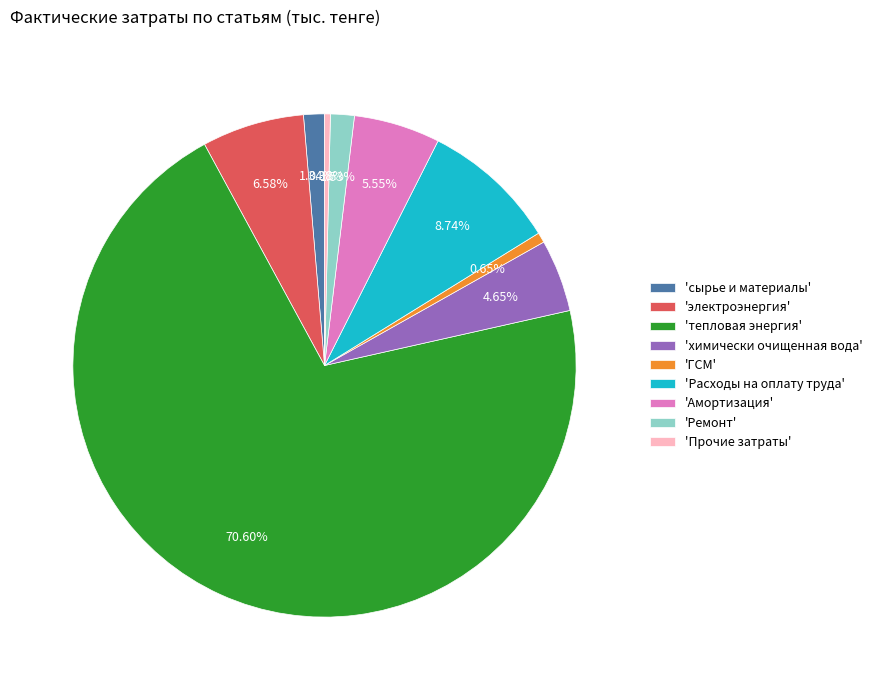

Which slice is the largest?

'тепловая энергия'